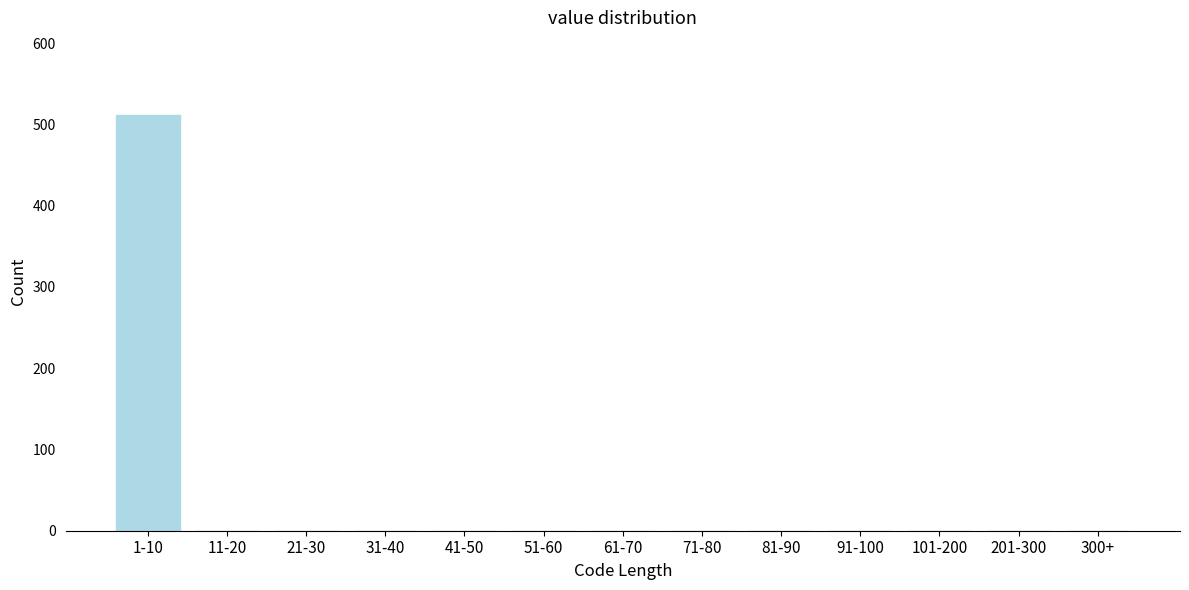

Reading right to left, transcribe all the data shown in this chart.

300+=0	201-300=0	101-200=0	91-100=0	81-90=0	71-80=0	61-70=0	51-60=0	41-50=0	31-40=0	21-30=0	11-20=0	1-10=511